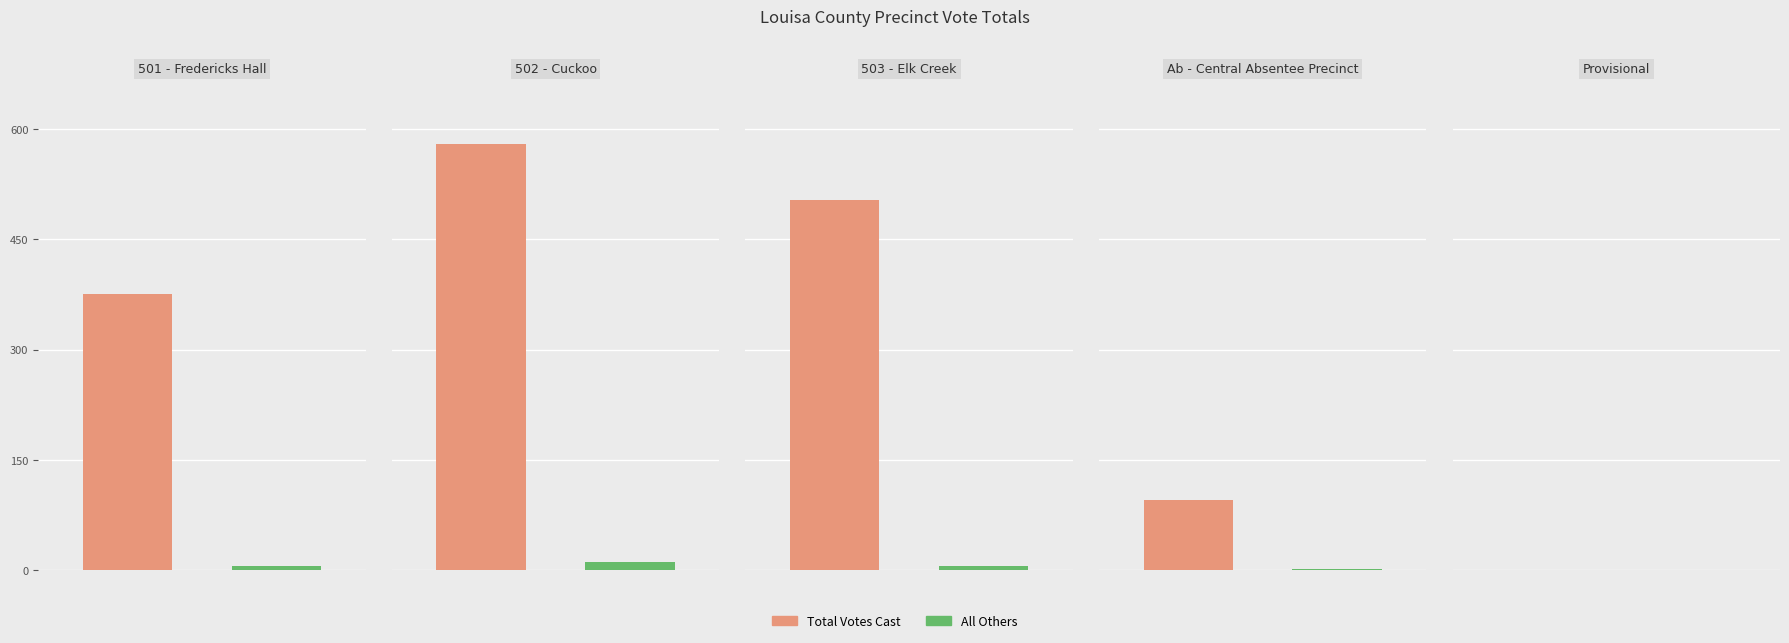

How many groups of bars are there?

5